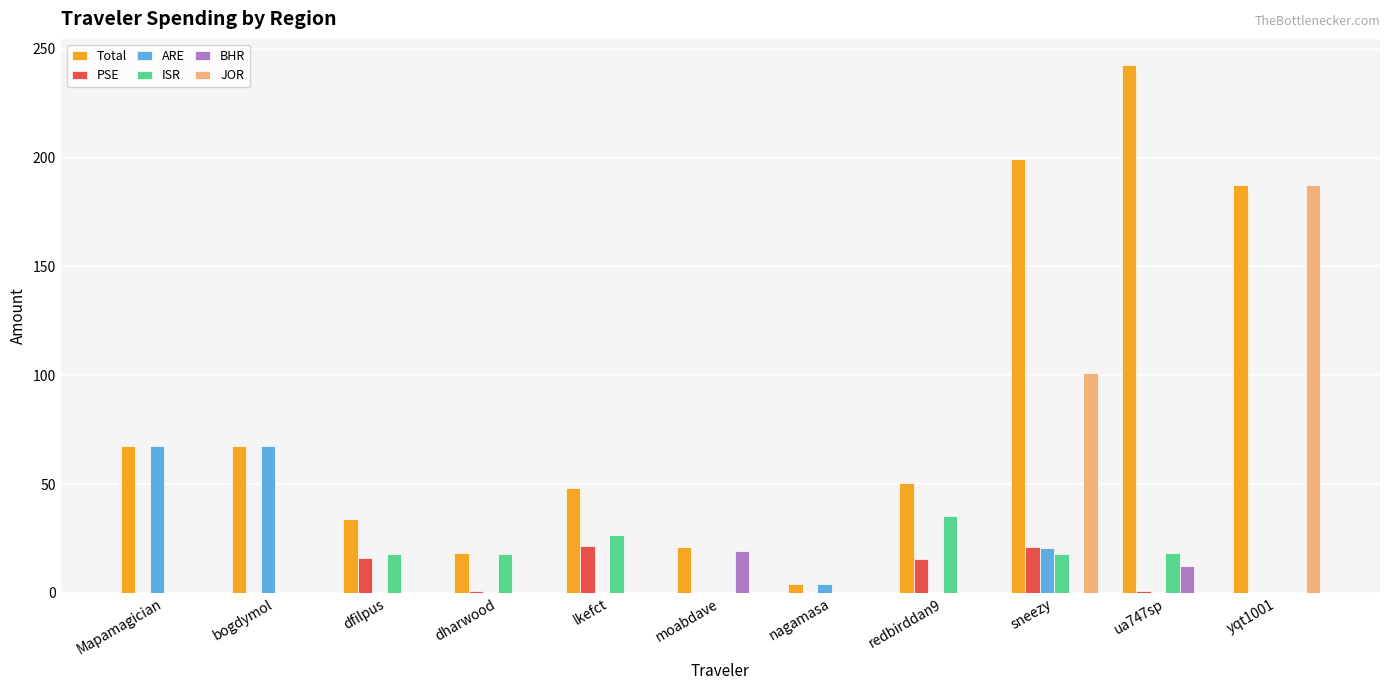

Which series has the largest total across all categories?

Total